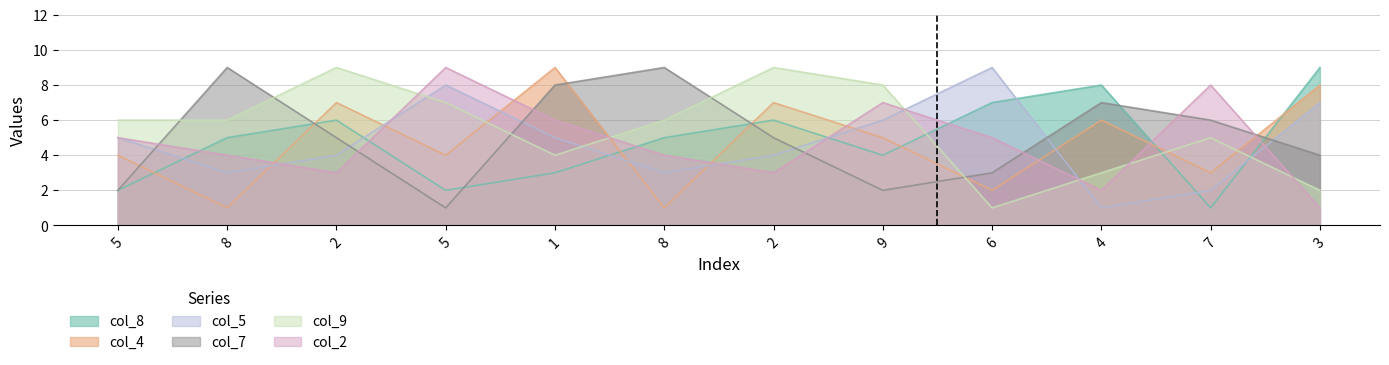

How many col_8 values are between 3 and 7?

7